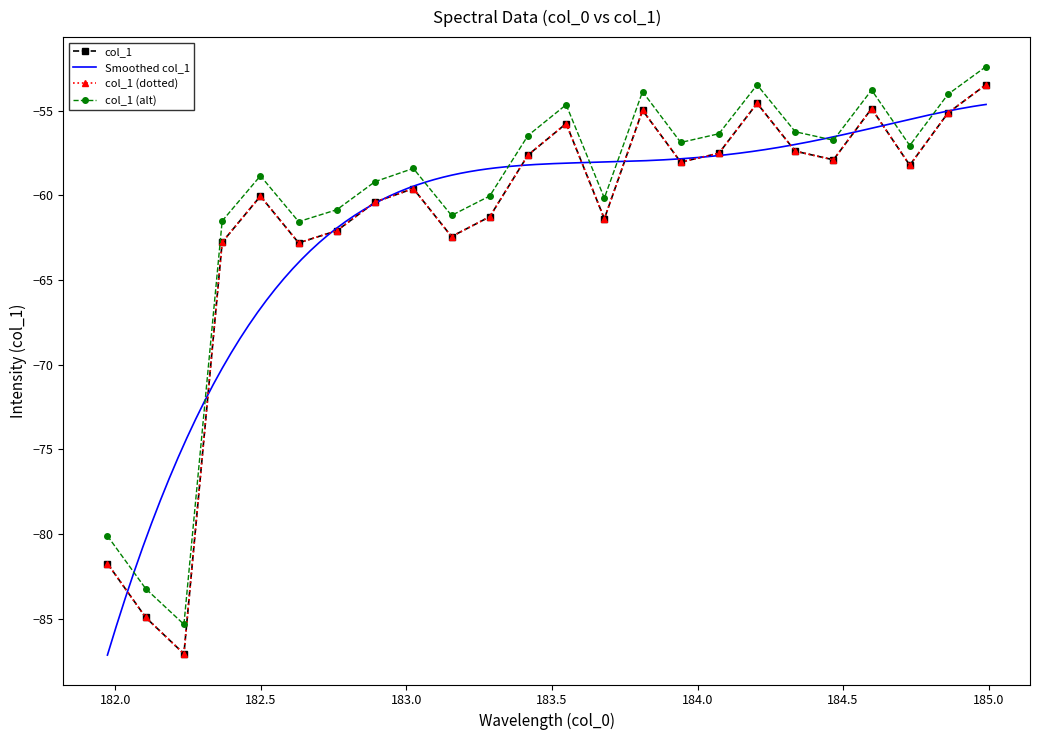

Is it true that the value at 184.7290361848 is -58.2?

True